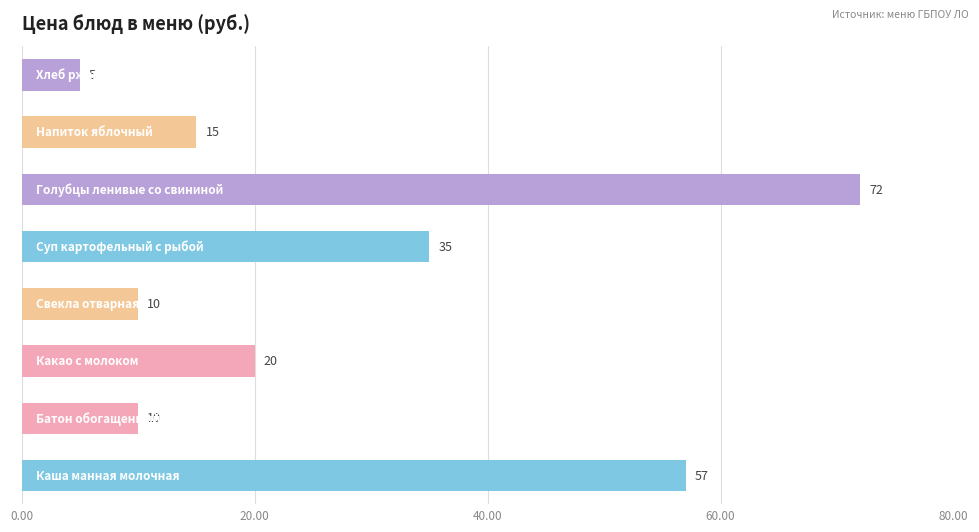

How many distinct data groups are displayed?

1